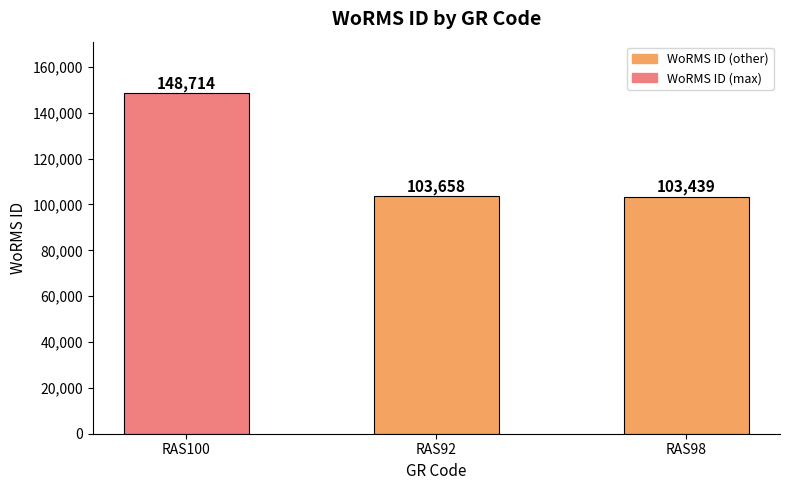

What is the change in value from RAS100 to RAS92?

-45056